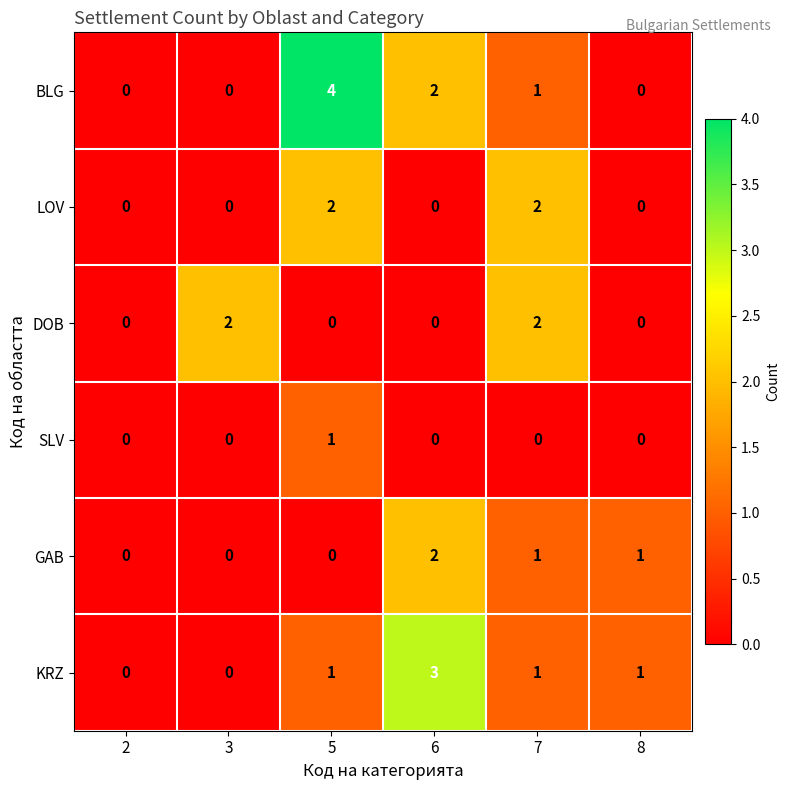

What is the difference between the highest and lowest values at 7?

2